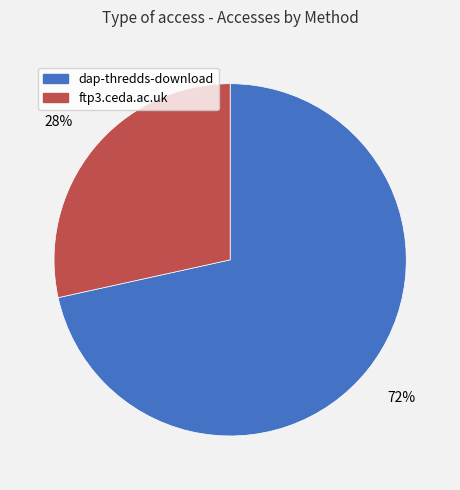

Does ftp3.ceda.ac.uk represent more than half of the total?

No